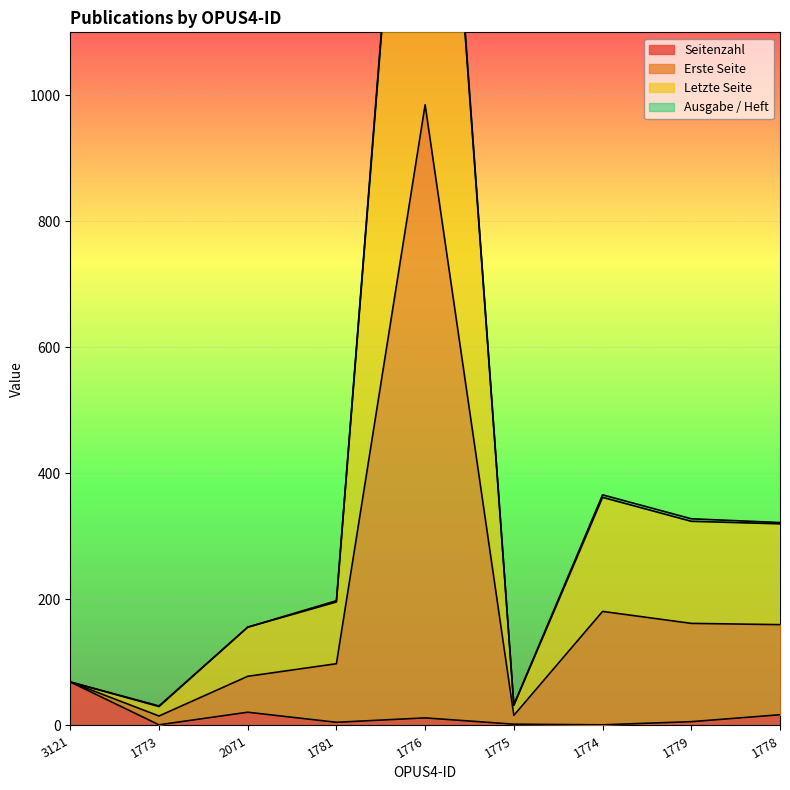

Is the value of Seitenzahl at 1775 greater than the value of Letzte Seite at 1774?

No